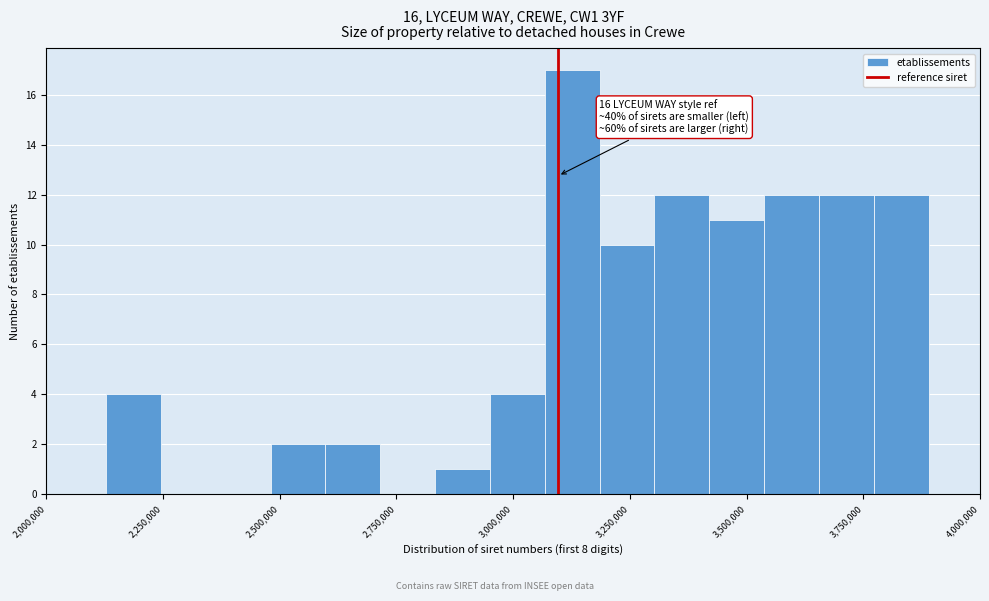

Around what value on the x-axis is the tallest bar? Give the approximate position of its centre, as read against the axis.

3150000